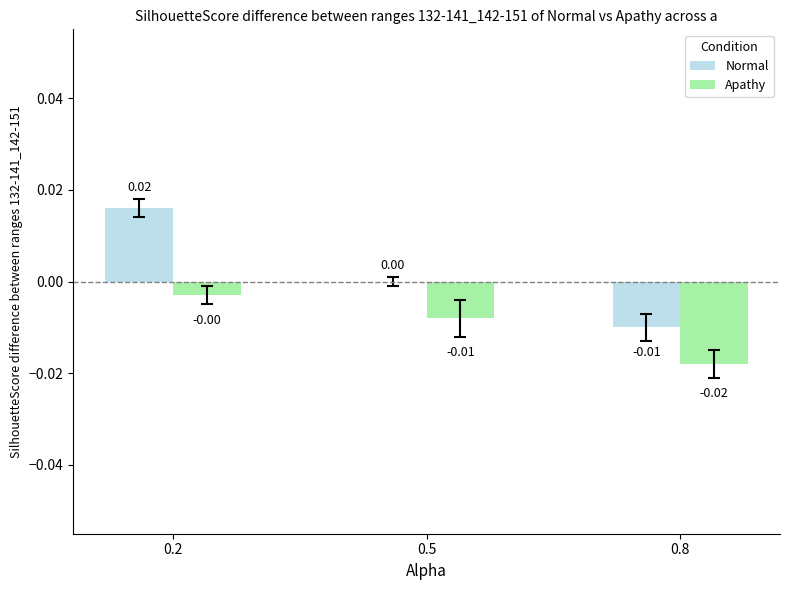

Where does the Normal series first go above 0?

0.2